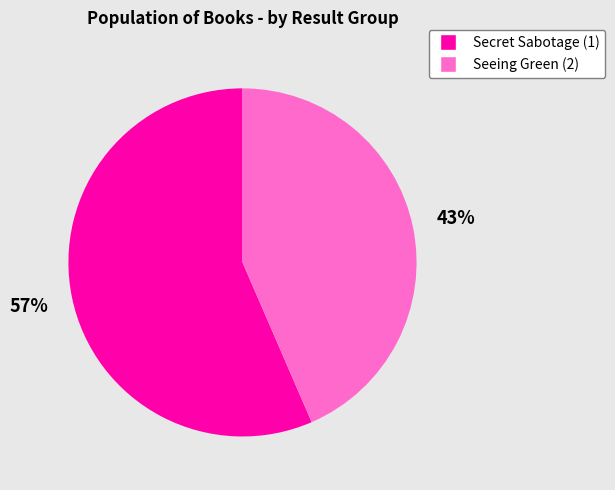

Which category accounts for the majority?

Secret Sabotage (1)